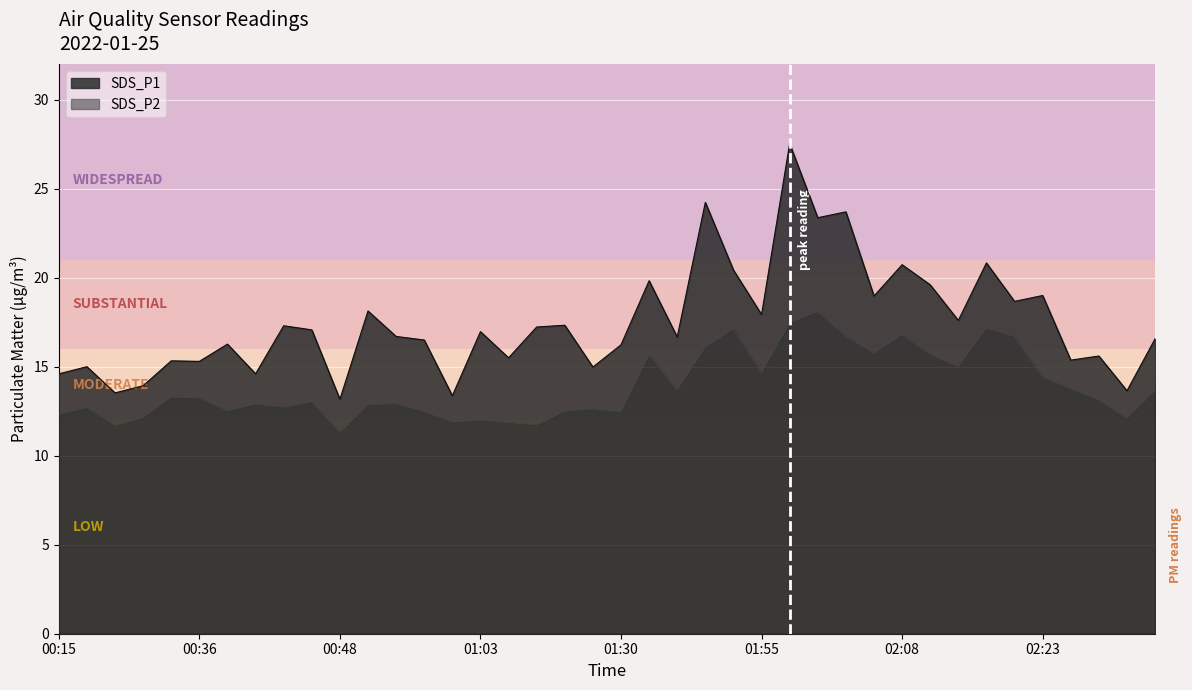

True or false: SDS_P2 has more than 2 points higher than both neighbors.

True